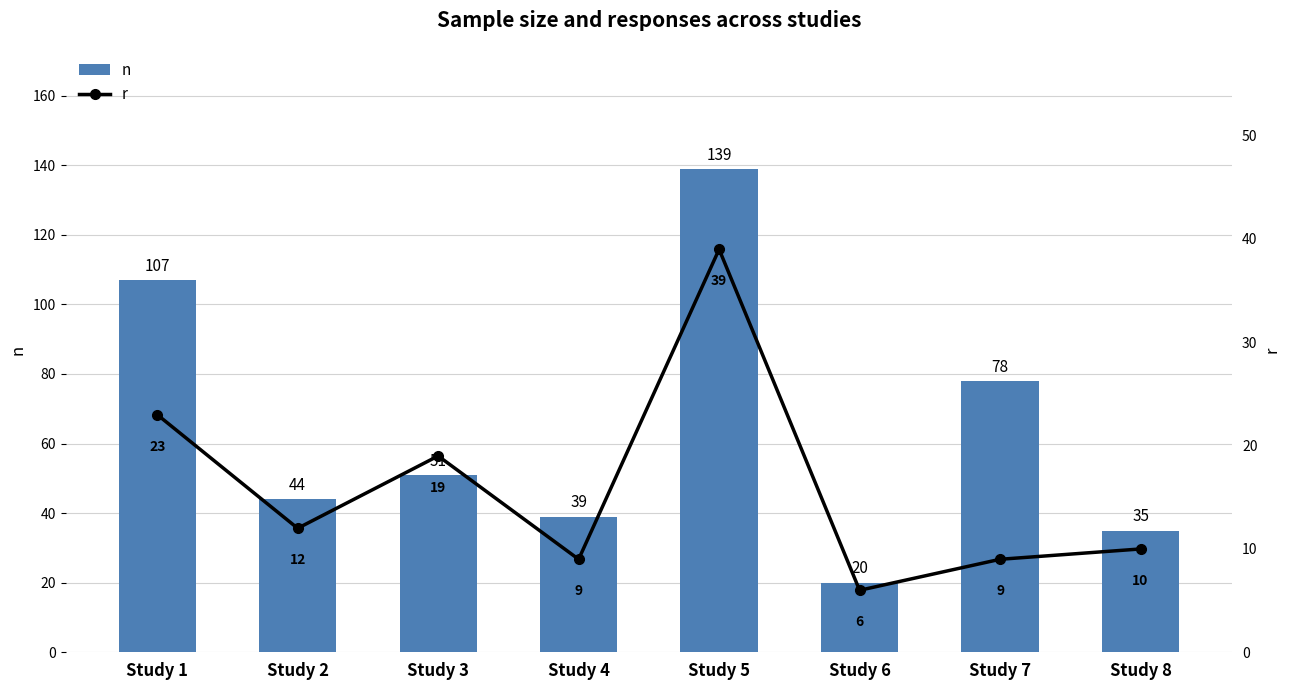

What is the highest value of the r series?

39